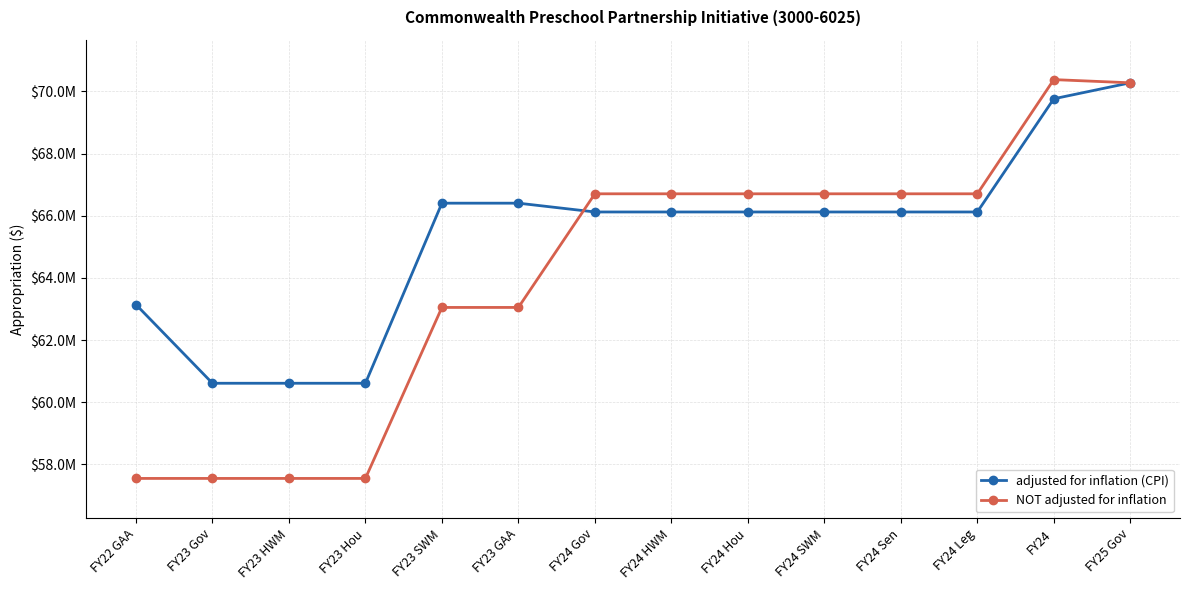

What are all the series names shown in the legend?

adjusted for inflation (CPI), NOT adjusted for inflation